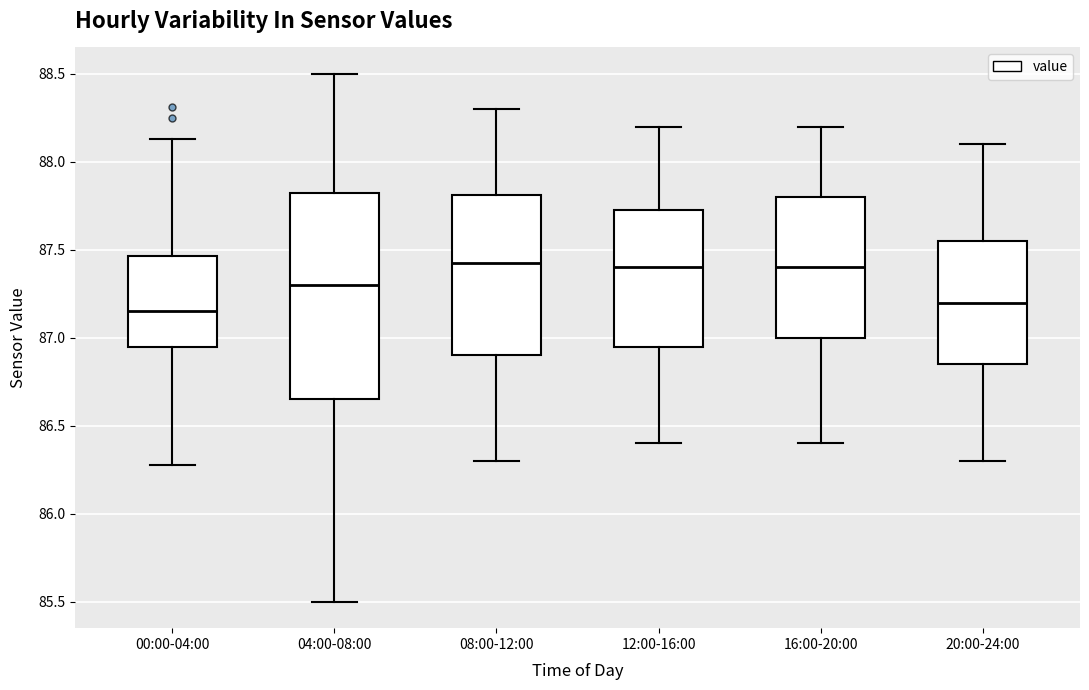

Reading left to right, read every box against the y-axis: the position of its median line, the range the box covers, and the ends of its whiskers. The values are not printed on the chart, so give them approximately, as read against the axis.

00:00-04:00: median 87.15, box 86.95 to 87.45, whiskers 86.30 to 88.15
04:00-08:00: median 87.30, box 86.65 to 87.85, whiskers 85.50 to 88.50
08:00-12:00: median 87.45, box 86.90 to 87.80, whiskers 86.30 to 88.30
12:00-16:00: median 87.40, box 86.95 to 87.75, whiskers 86.40 to 88.20
16:00-20:00: median 87.40, box 87.00 to 87.80, whiskers 86.40 to 88.20
20:00-24:00: median 87.20, box 86.85 to 87.55, whiskers 86.30 to 88.10